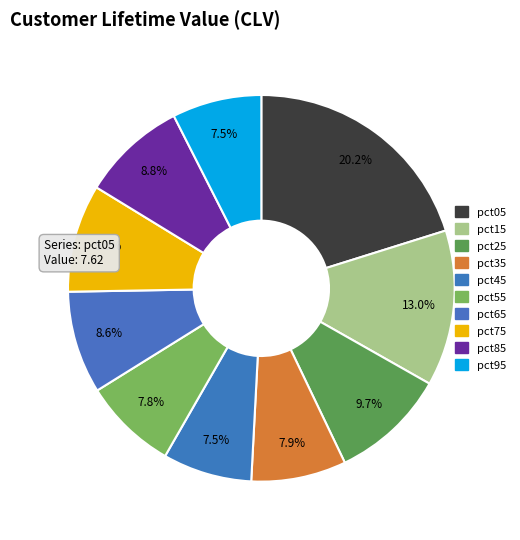

To the nearest percent, what percentage of the pie is pct85?

9%